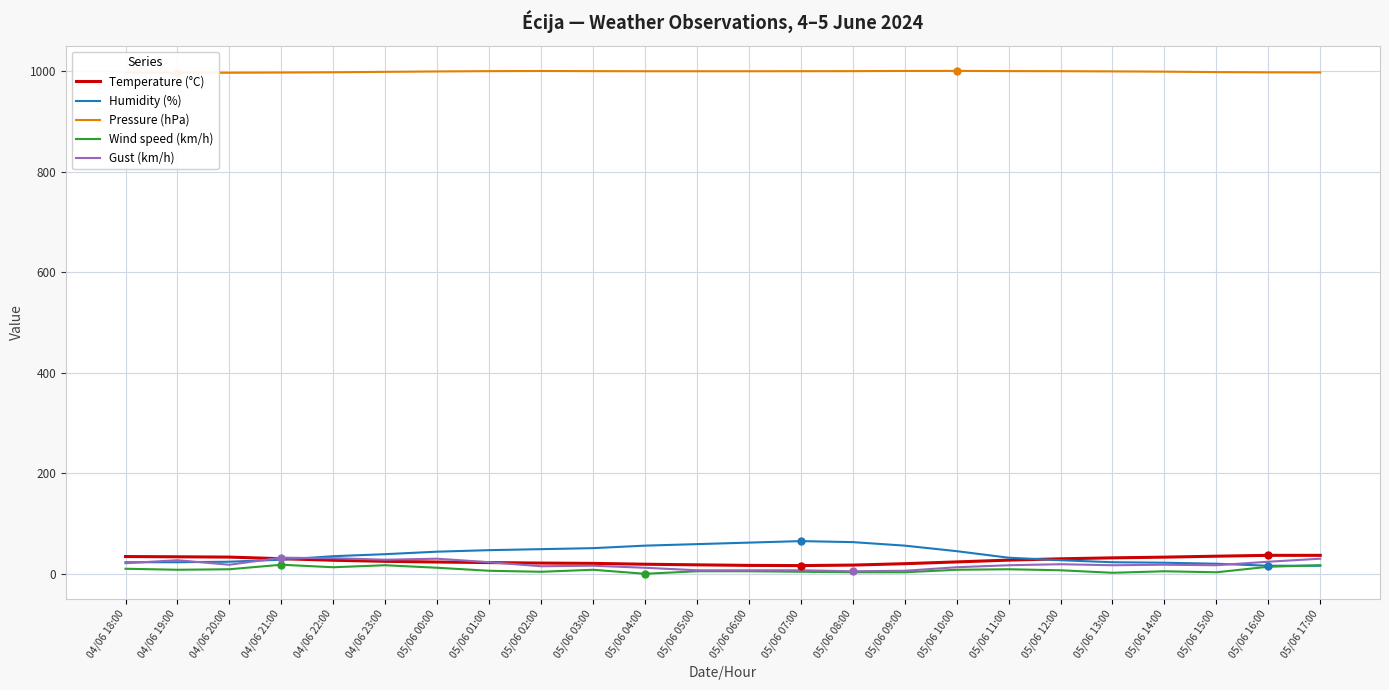

What is the difference between the Pressure (hPa) values at 05/06 17:00 and 05/06 09:00?

3.0